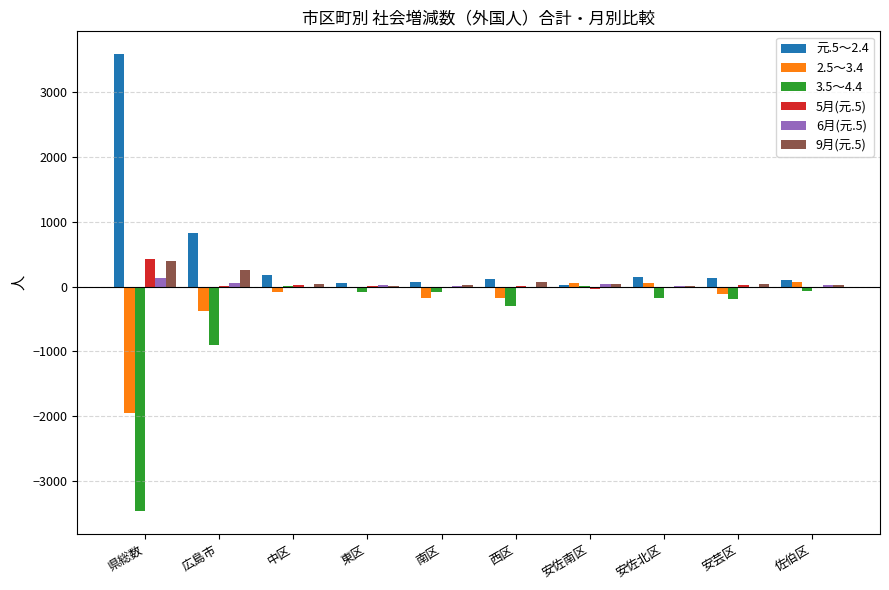

Which series has the largest total across all categories?

元.5～2.4